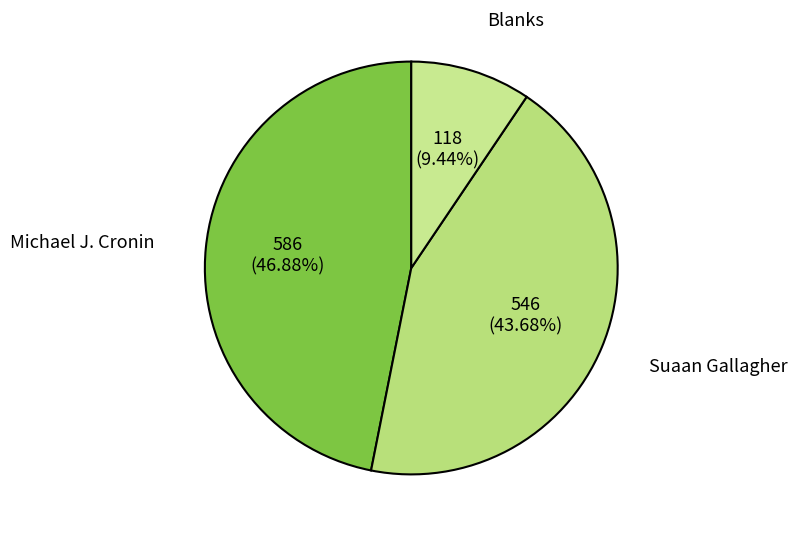

Which category has the biggest portion of the pie?

Michael J. Cronin